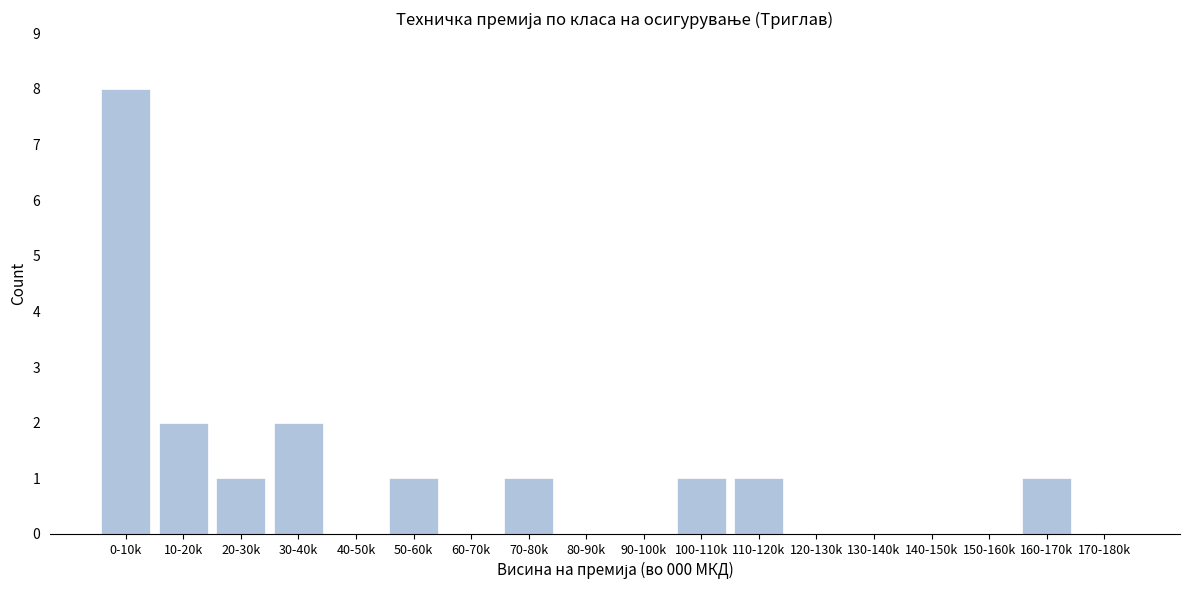

Reading left to right, what are all the values shown in this chart?

0-10k=8	10-20k=2	20-30k=1	30-40k=2	40-50k=0	50-60k=1	60-70k=0	70-80k=1	80-90k=0	90-100k=0	100-110k=1	110-120k=1	120-130k=0	130-140k=0	140-150k=0	150-160k=0	160-170k=1	170-180k=0